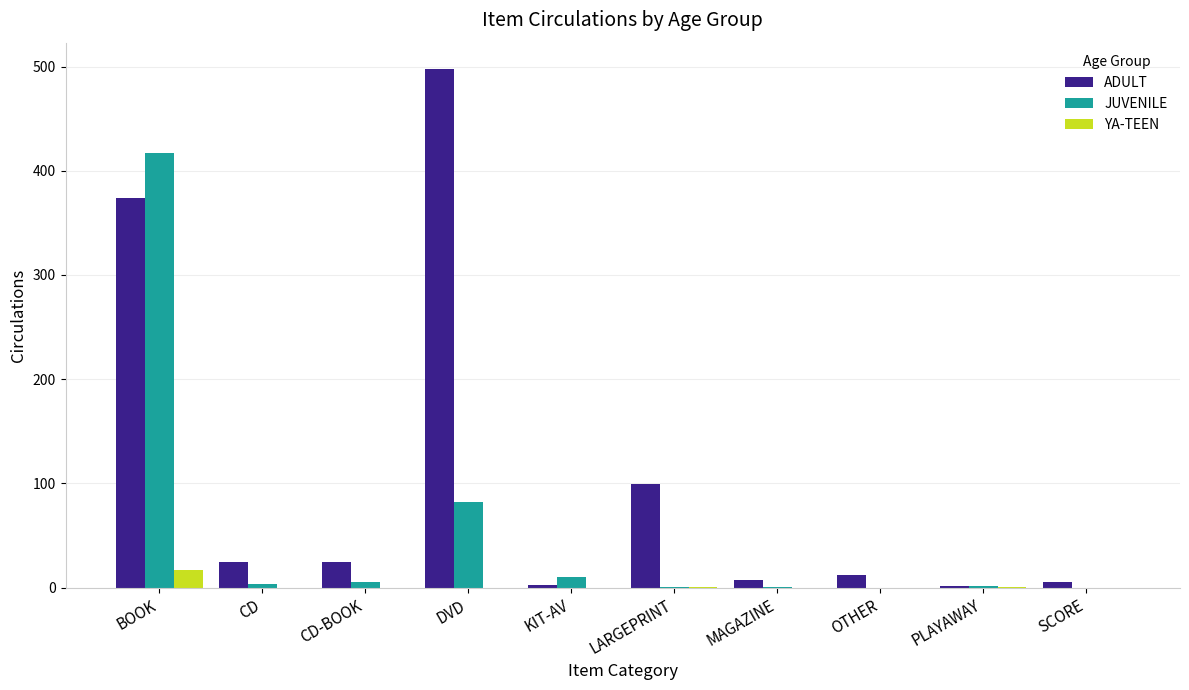

What is the sum of all YA-TEEN values?

19